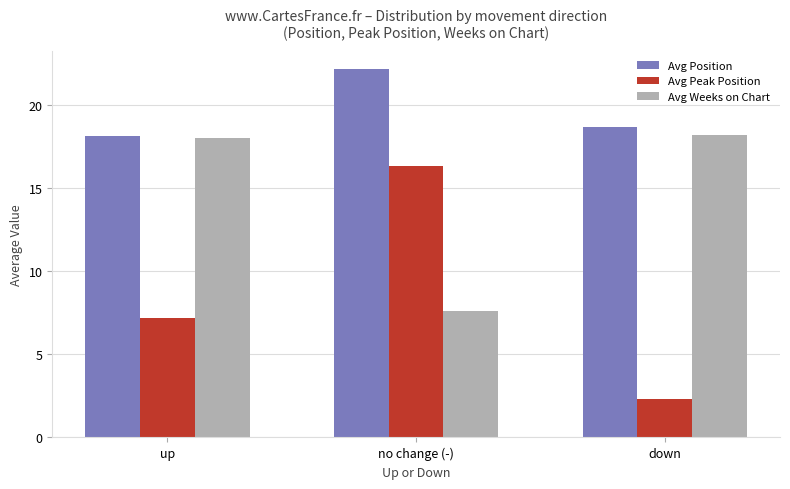

Count the number of data series in this chart.

3